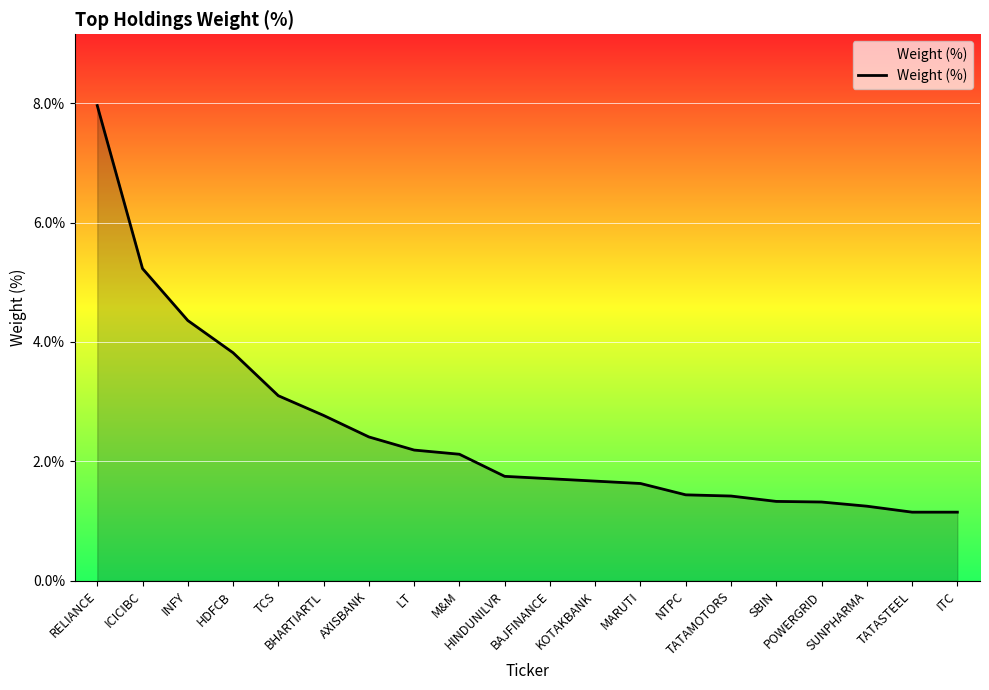

How many lines are shown in the chart?

1